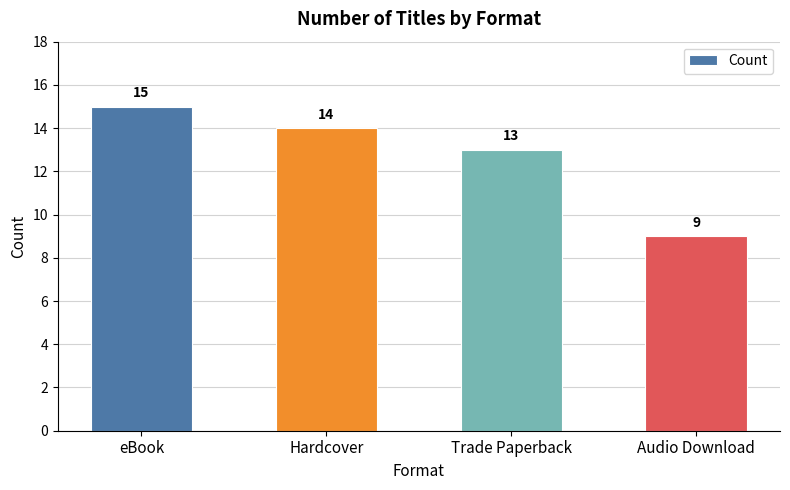

At which category does the chart reach its peak across all series?

eBook